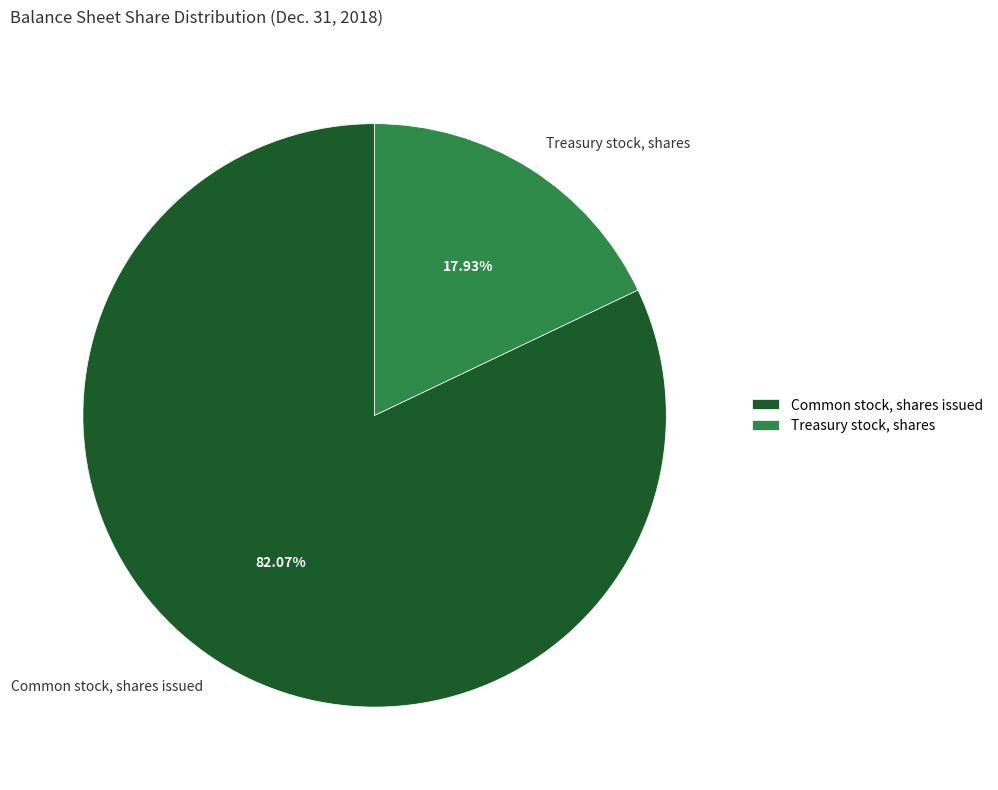

Between Treasury stock, shares and Common stock, shares issued, which is larger?

Common stock, shares issued